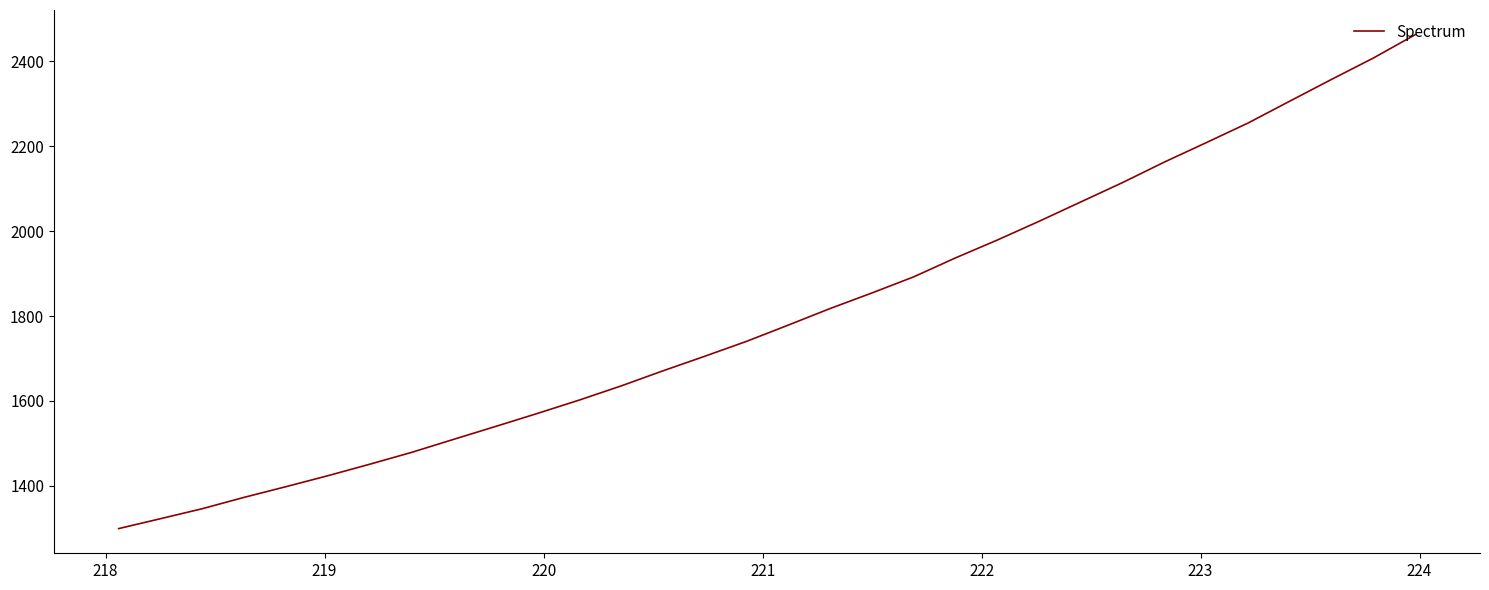

How many lines are shown in the chart?

1